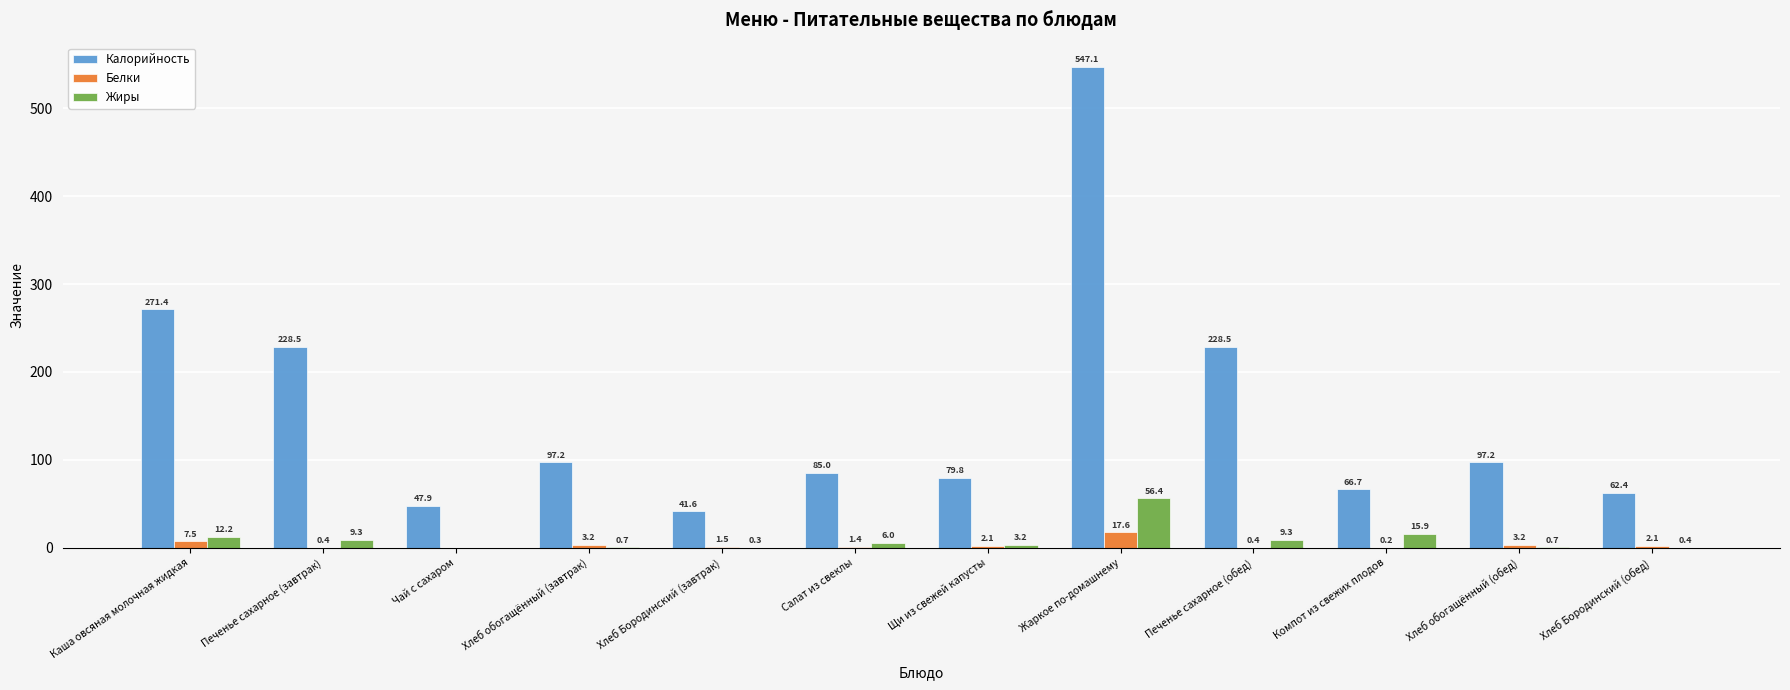

Which category has the highest value across all series?

Жаркое по-домашнему